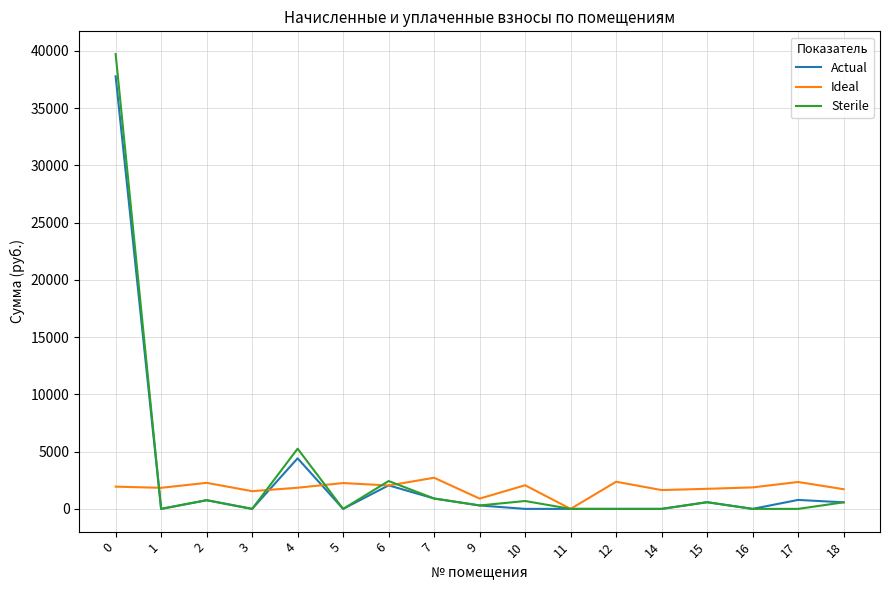

At which category does Sterile reach its first local peak?

2